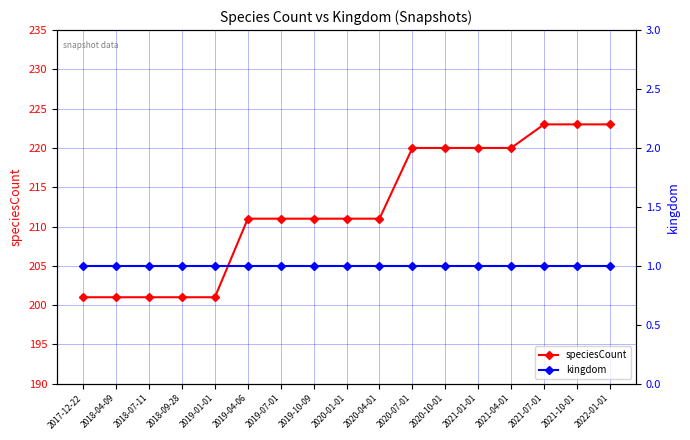

Which has a higher value, 2019-10-09 or 2021-07-01?

2021-07-01